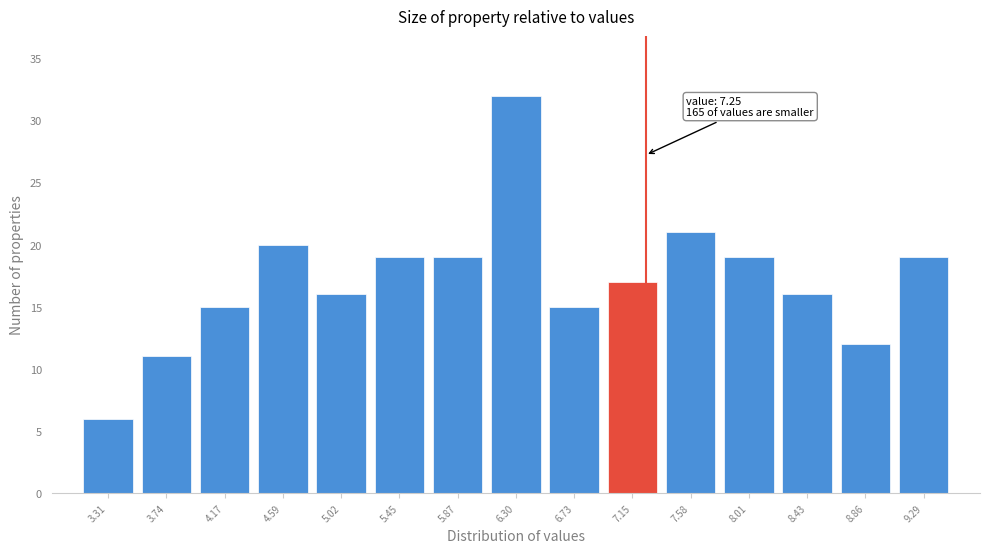

Over which range of the x-axis is the bar tallest?

6.10 to 6.50